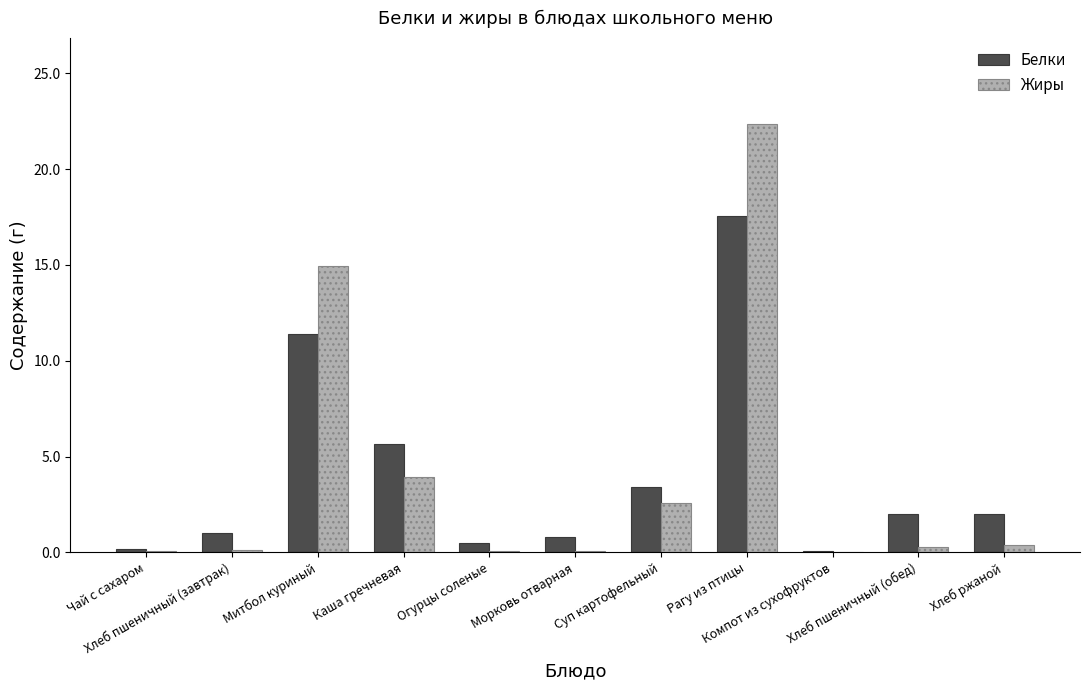

What value does the Белки series have at Чай с сахаром?

0.2